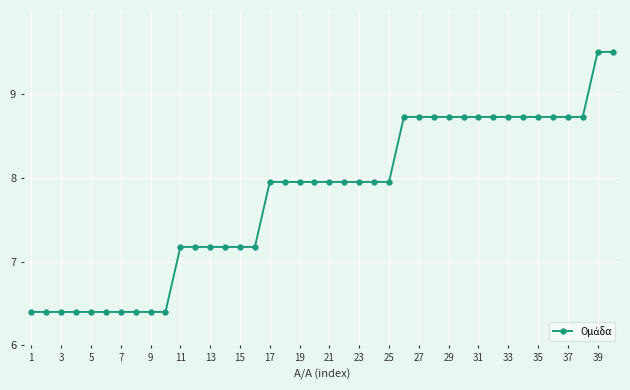

What is the value of the 31st point from the left?

8.7